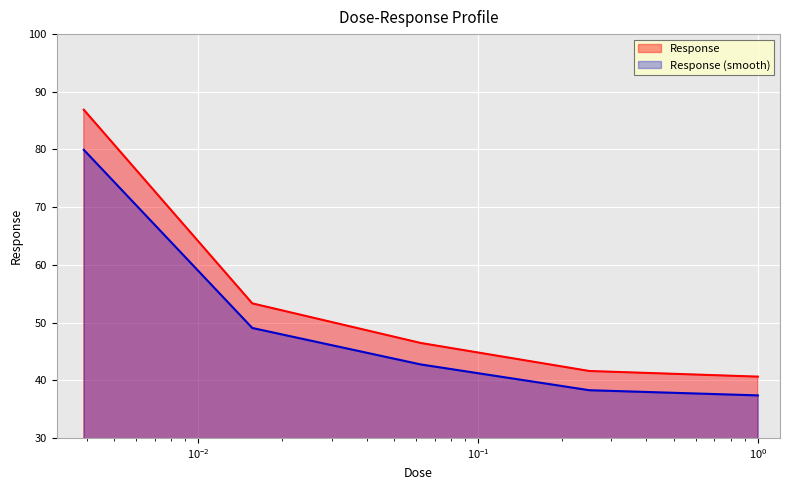

Reading left to right, extract all data points from this chart.

86.9	53.3	46.5	41.6	40.6